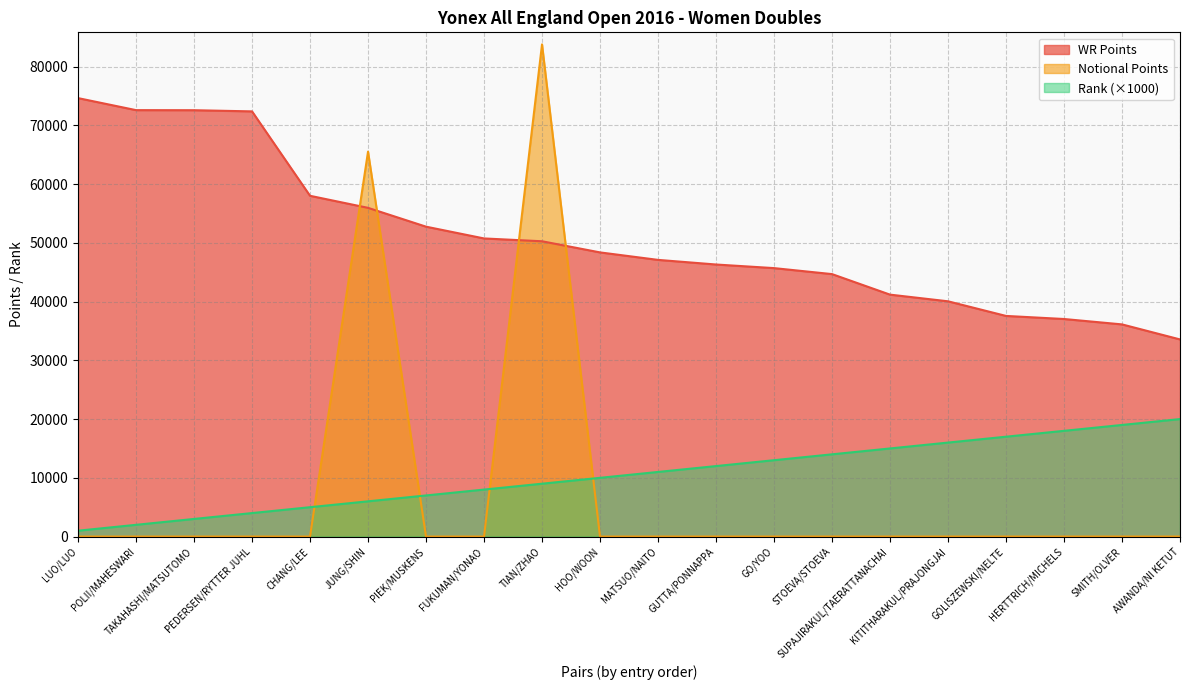

What value does the Rank series have at CHANG/LEE, to the nearest 100?

5000